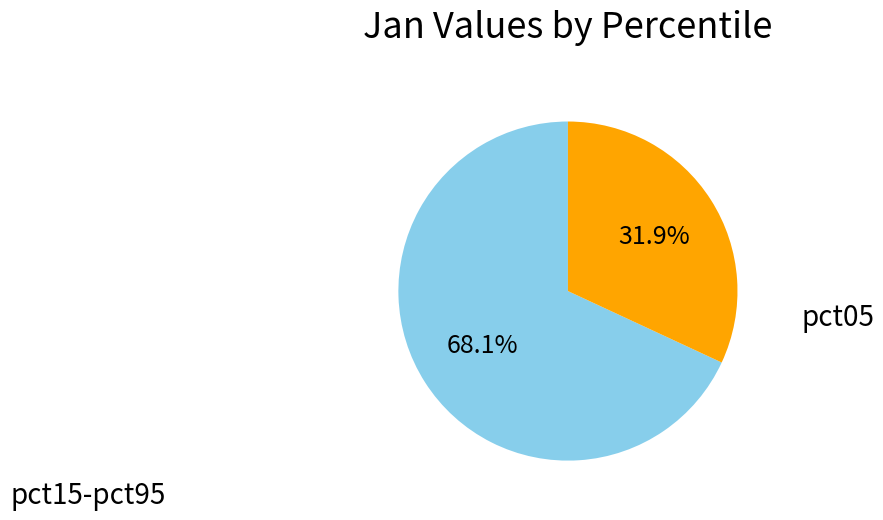

Which category has the biggest portion of the pie?

pct15-pct95